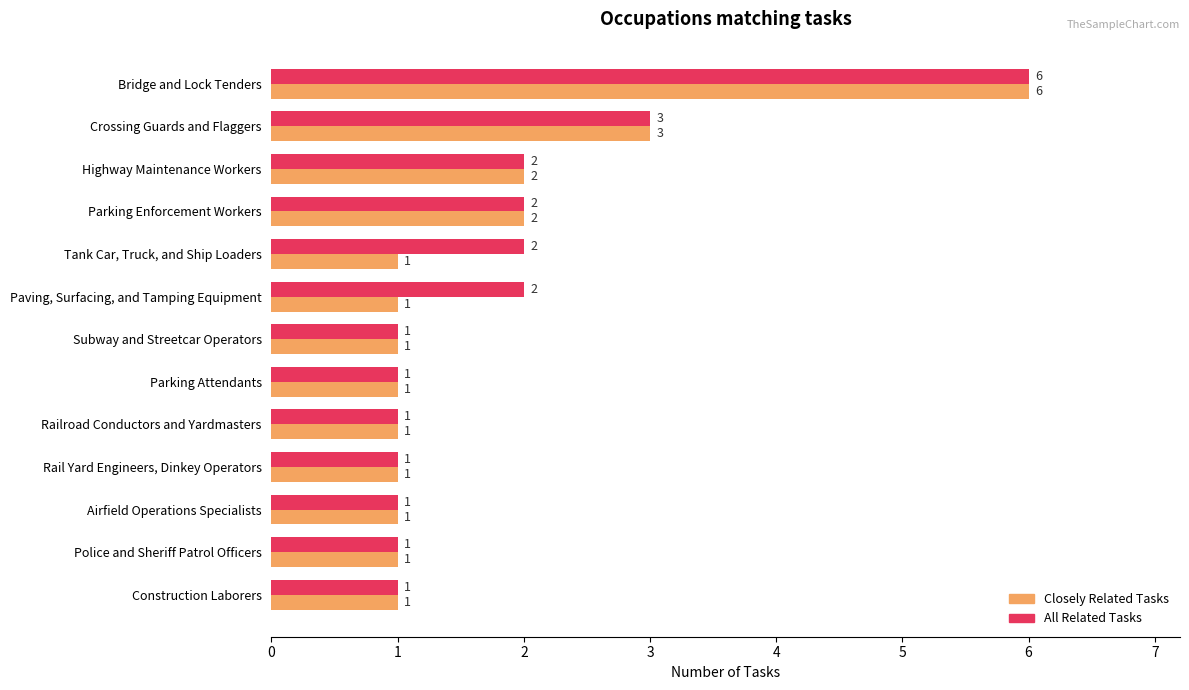

At which category is the sum across all series the highest?

Bridge and Lock Tenders